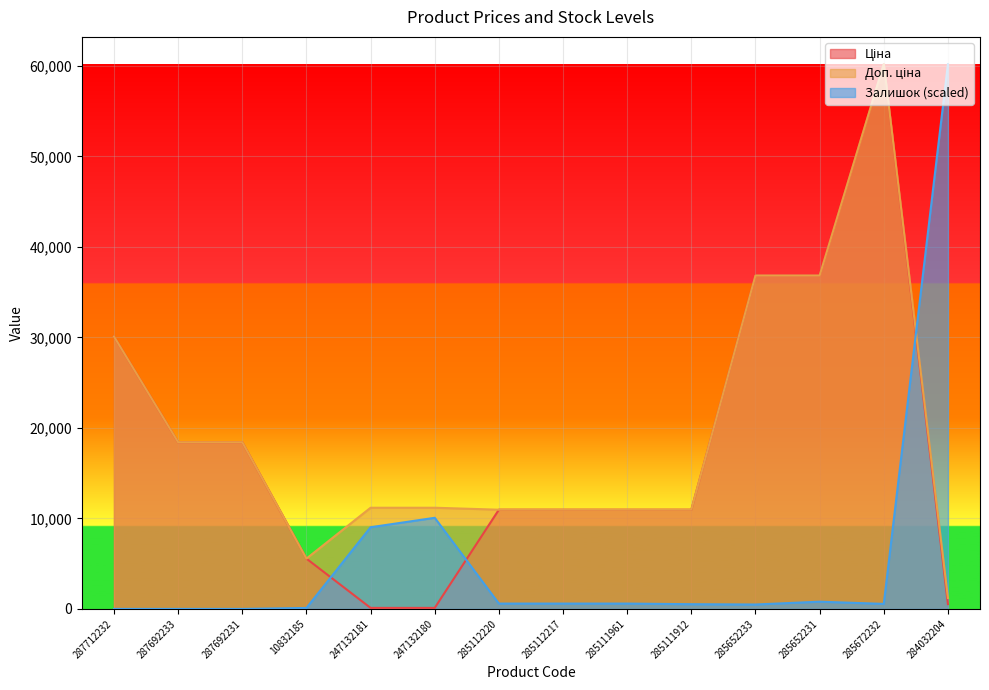

At how many categories does at least one series exceed 22888?

5